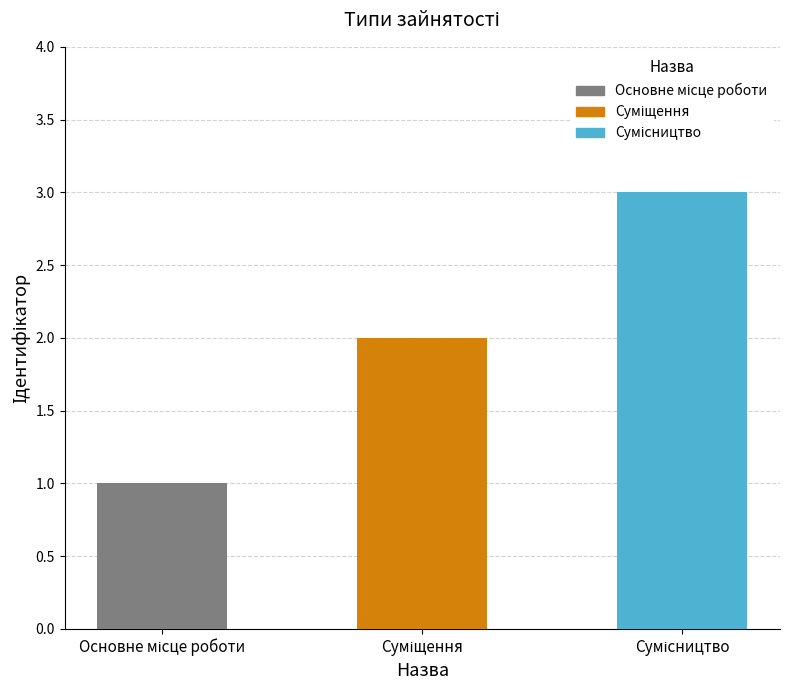

What is the difference between the maximum and second lowest values?

1